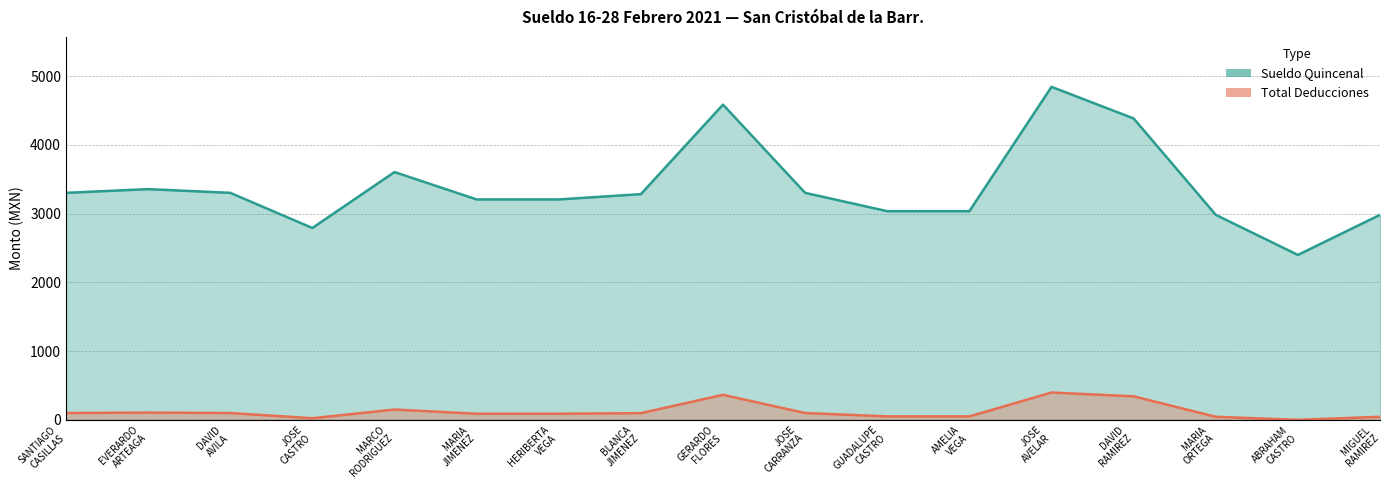

True or false: Total Deducciones and Sueldo Quincenal cross at least once.

False